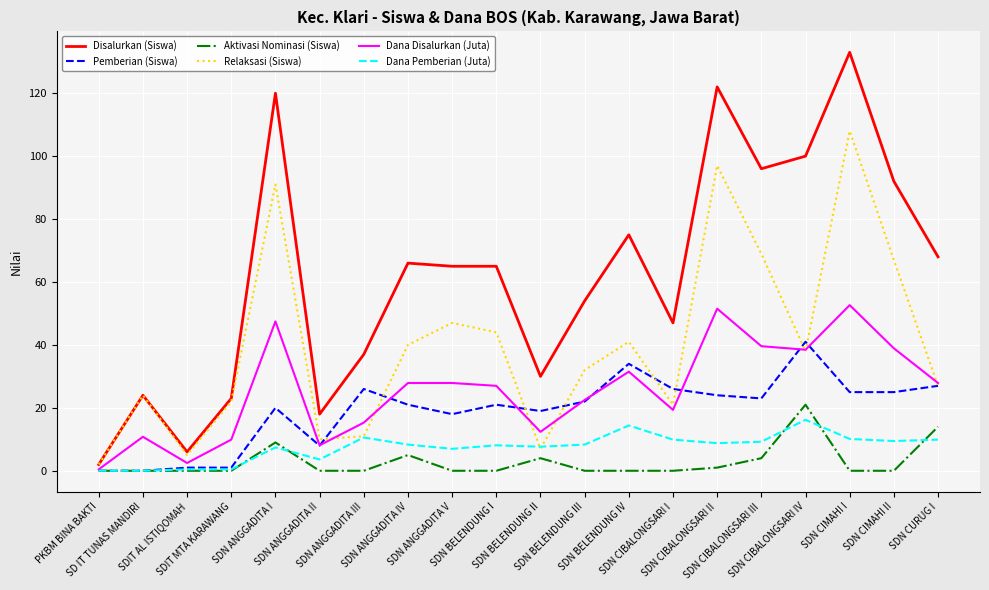

Where is the first local maximum for Disalurkan (Siswa)?

SD IT TUNAS MANDIRI